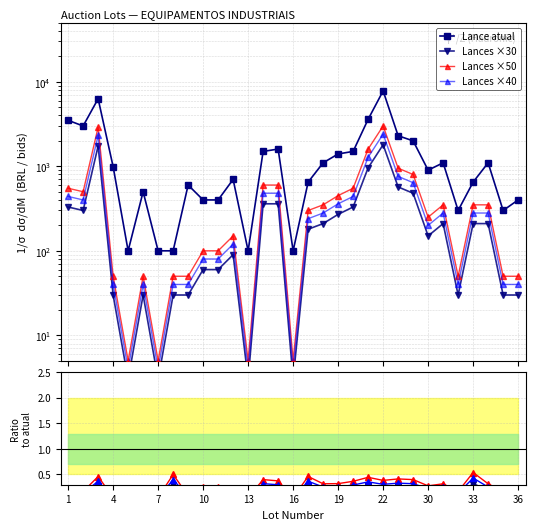

How many distinct data groups are displayed?

4